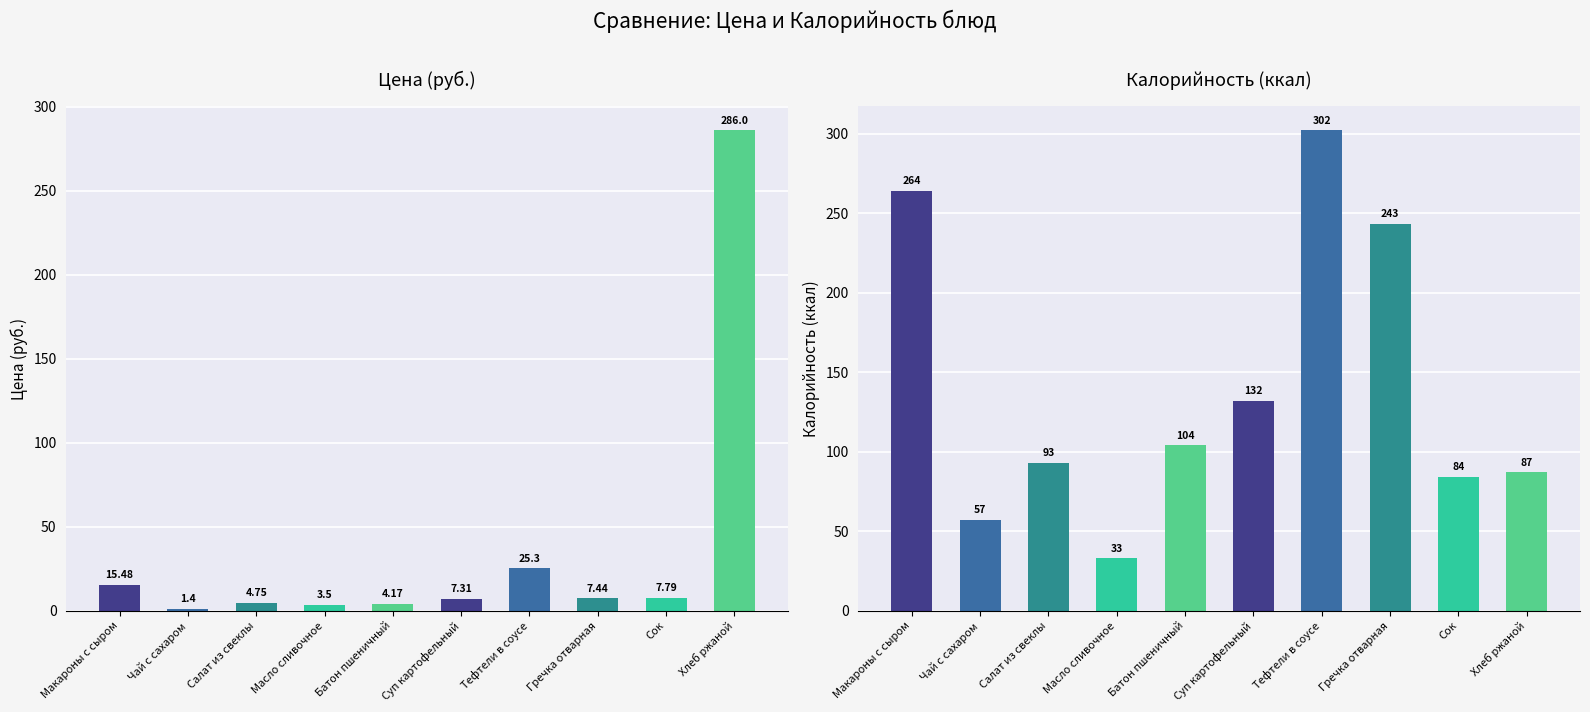

Which category has the lowest value across all series?

Чай с сахаром